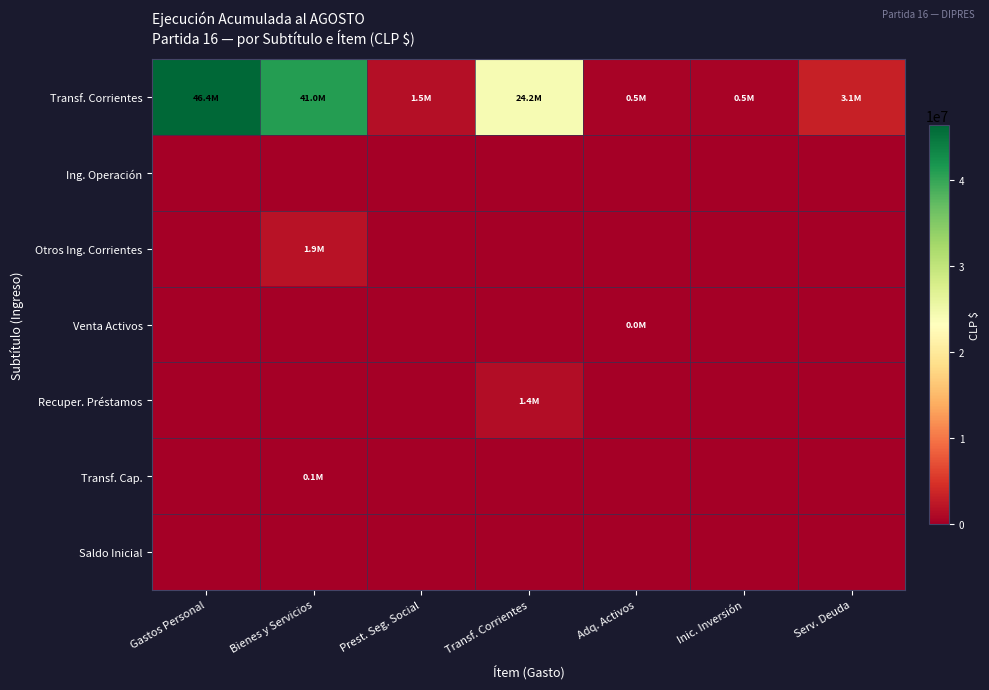

Reading left to right, list all the values displayed in this chart.

Transf. Corrientes: Gastos Personal=46365003	Bienes y Servicios=41004434	Prest. Seg. Social=1535577	Transf. Corrientes=24210960	Adq. Activos=450891	Inic. Inversión=461378	Serv. Deuda=3087536
Ing. Operación: Gastos Personal=0	Bienes y Servicios=0	Prest. Seg. Social=0	Transf. Corrientes=0	Adq. Activos=0	Inic. Inversión=0	Serv. Deuda=0
Otros Ing. Corrientes: Gastos Personal=0	Bienes y Servicios=1886539	Prest. Seg. Social=0	Transf. Corrientes=0	Adq. Activos=0	Inic. Inversión=0	Serv. Deuda=0
Venta Activos: Gastos Personal=0	Bienes y Servicios=0	Prest. Seg. Social=0	Transf. Corrientes=0	Adq. Activos=69	Inic. Inversión=0	Serv. Deuda=0
Recuper. Préstamos: Gastos Personal=0	Bienes y Servicios=0	Prest. Seg. Social=0	Transf. Corrientes=1402424	Adq. Activos=0	Inic. Inversión=0	Serv. Deuda=0
Transf. Cap.: Gastos Personal=0	Bienes y Servicios=91507	Prest. Seg. Social=0	Transf. Corrientes=0	Adq. Activos=0	Inic. Inversión=0	Serv. Deuda=0
Saldo Inicial: Gastos Personal=0	Bienes y Servicios=0	Prest. Seg. Social=0	Transf. Corrientes=0	Adq. Activos=0	Inic. Inversión=0	Serv. Deuda=0